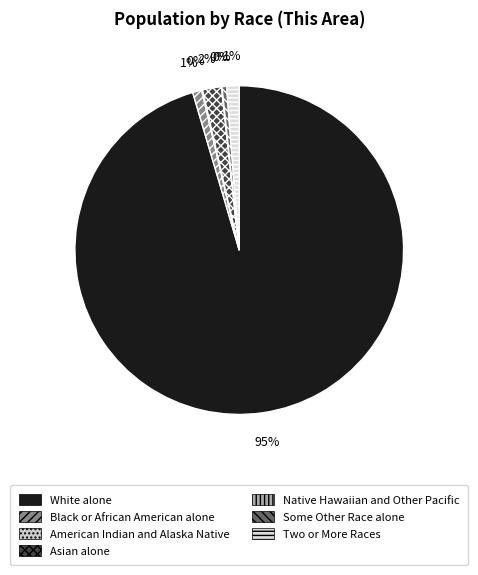

True or false: Some Other Race alone accounts for 15% of the total.

False